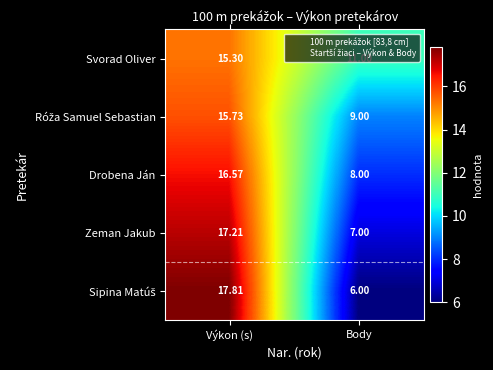

At which label does Drobena Ján first exceed 16?

Výkon (s)